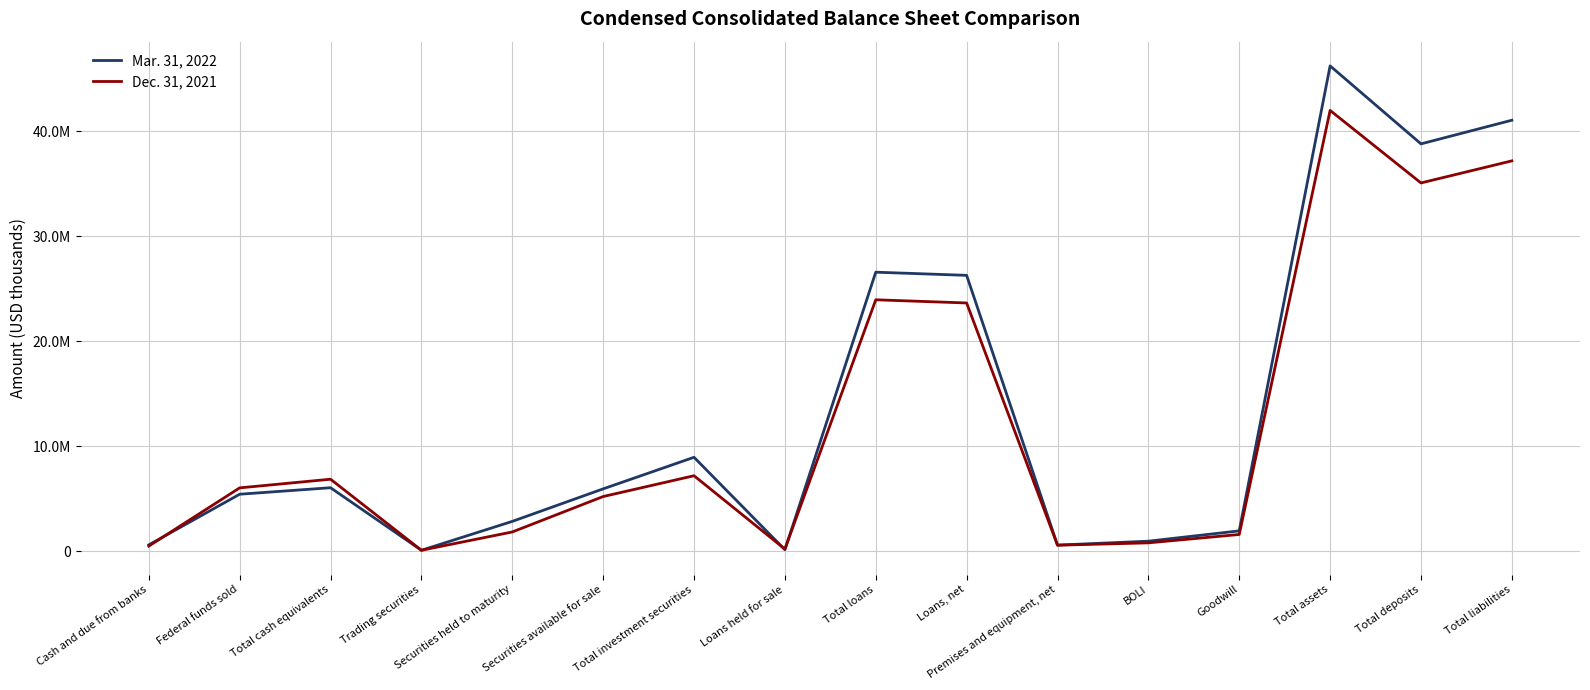

Does the chart have visible grid lines?

Yes